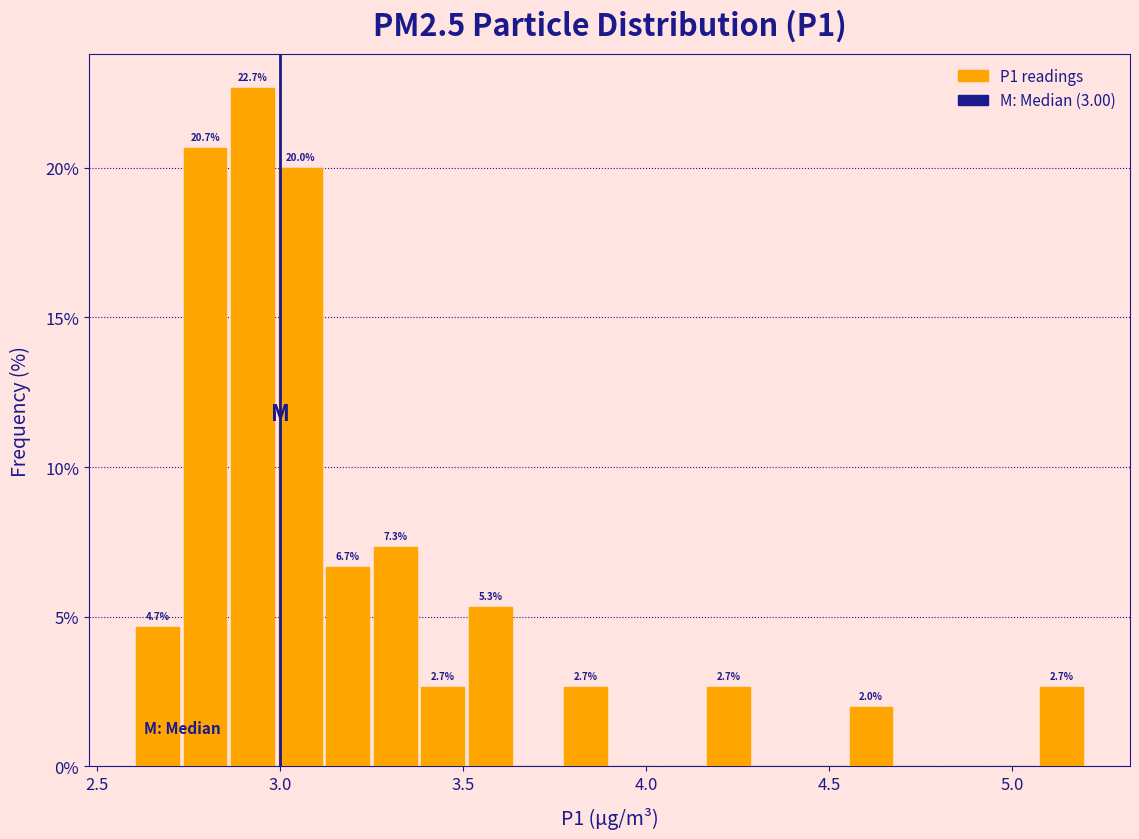

Read against the x-axis, roughly where is the centre of the tallest bar?

2.95